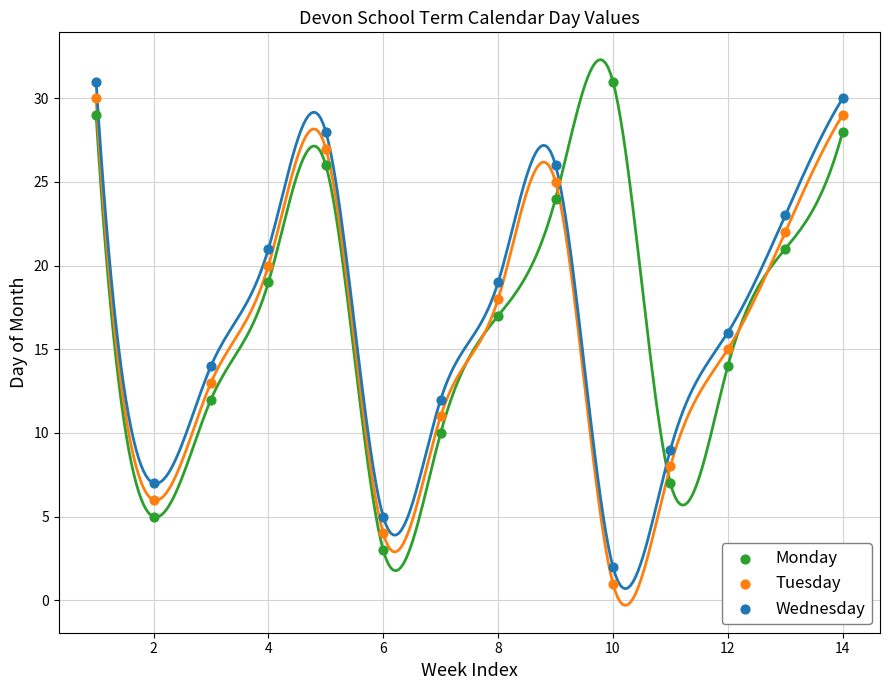

What is the X range (max minus min) for the scatter plot?

13